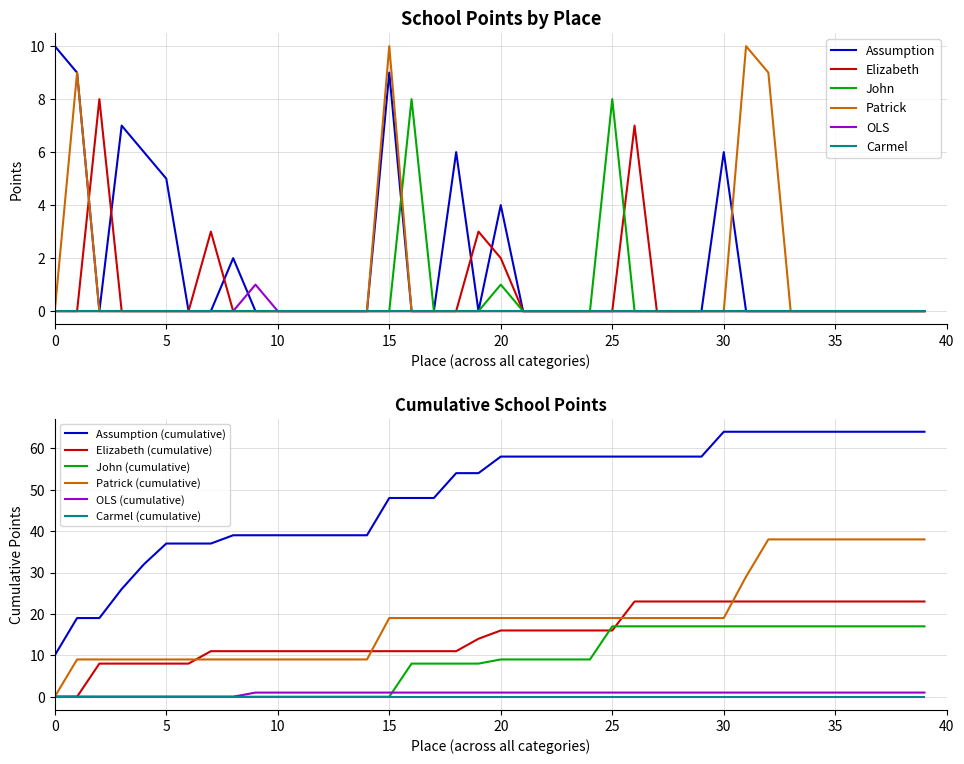

True or false: Patrick has a value of 0 at 5.

True